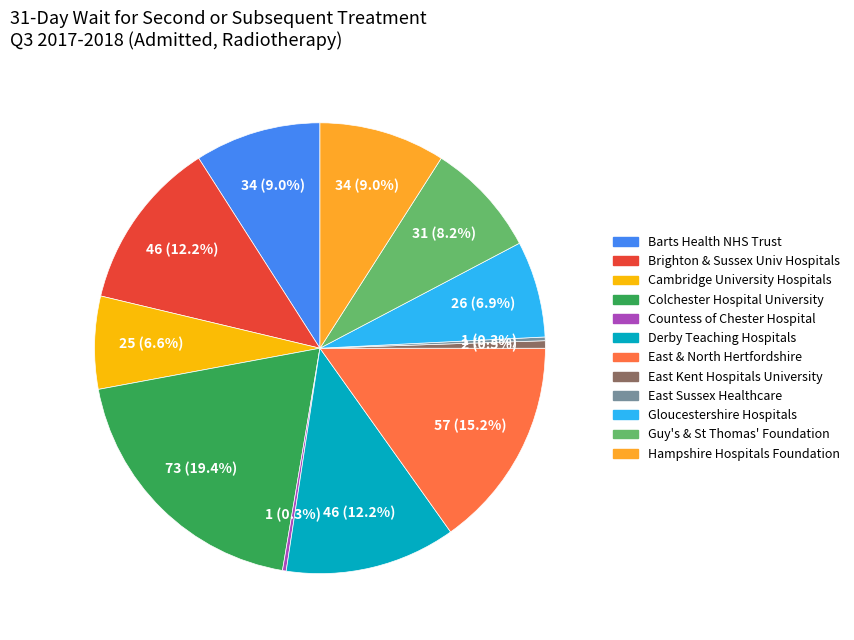

Which slice is the largest?

COLCHESTER HOSPITAL UNIVERSITY